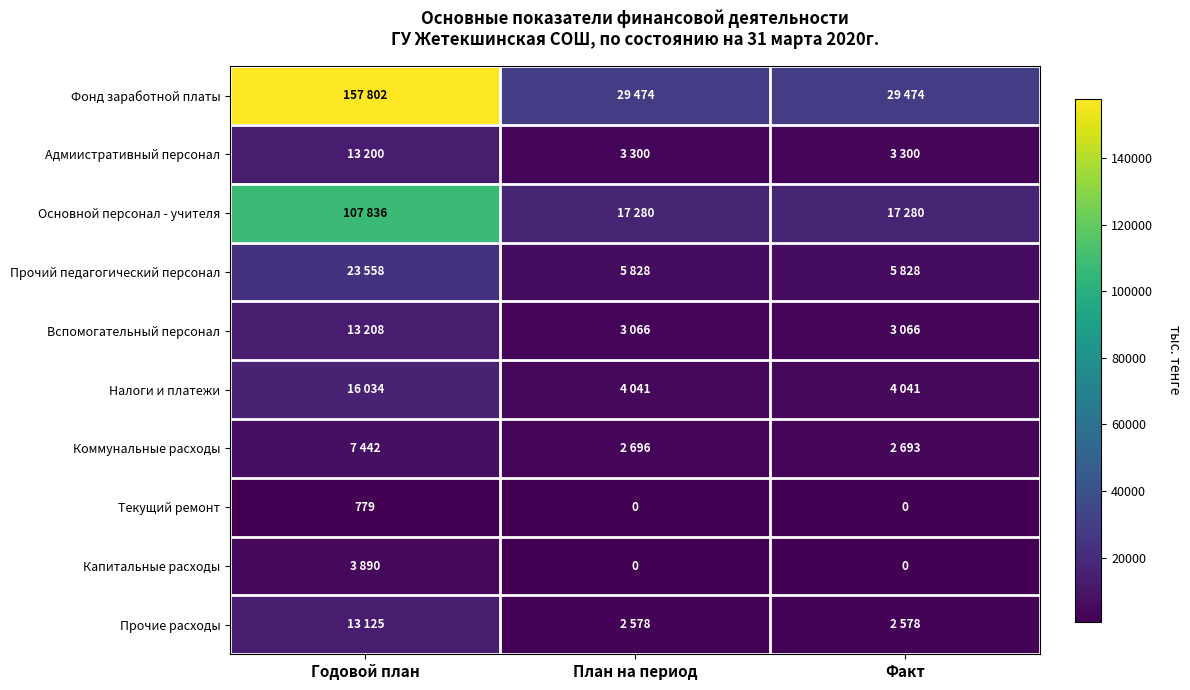

How many series are shown in this chart?

10